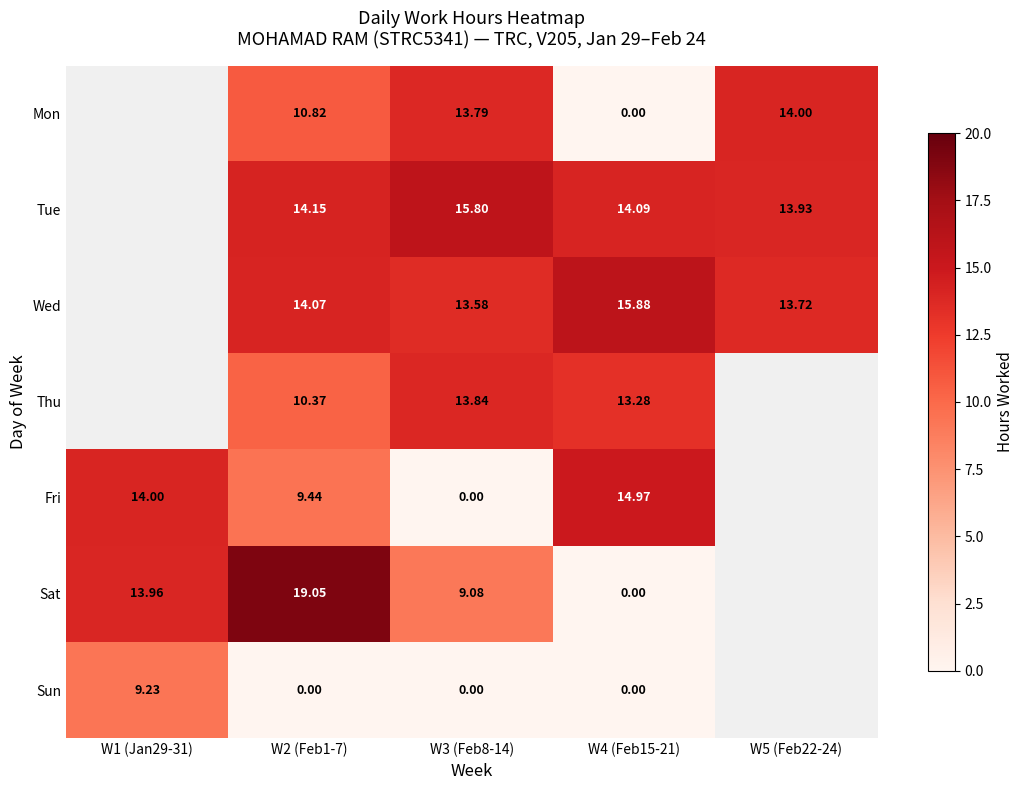

At which category is the sum across all series the highest?

W2 (Feb1-7)